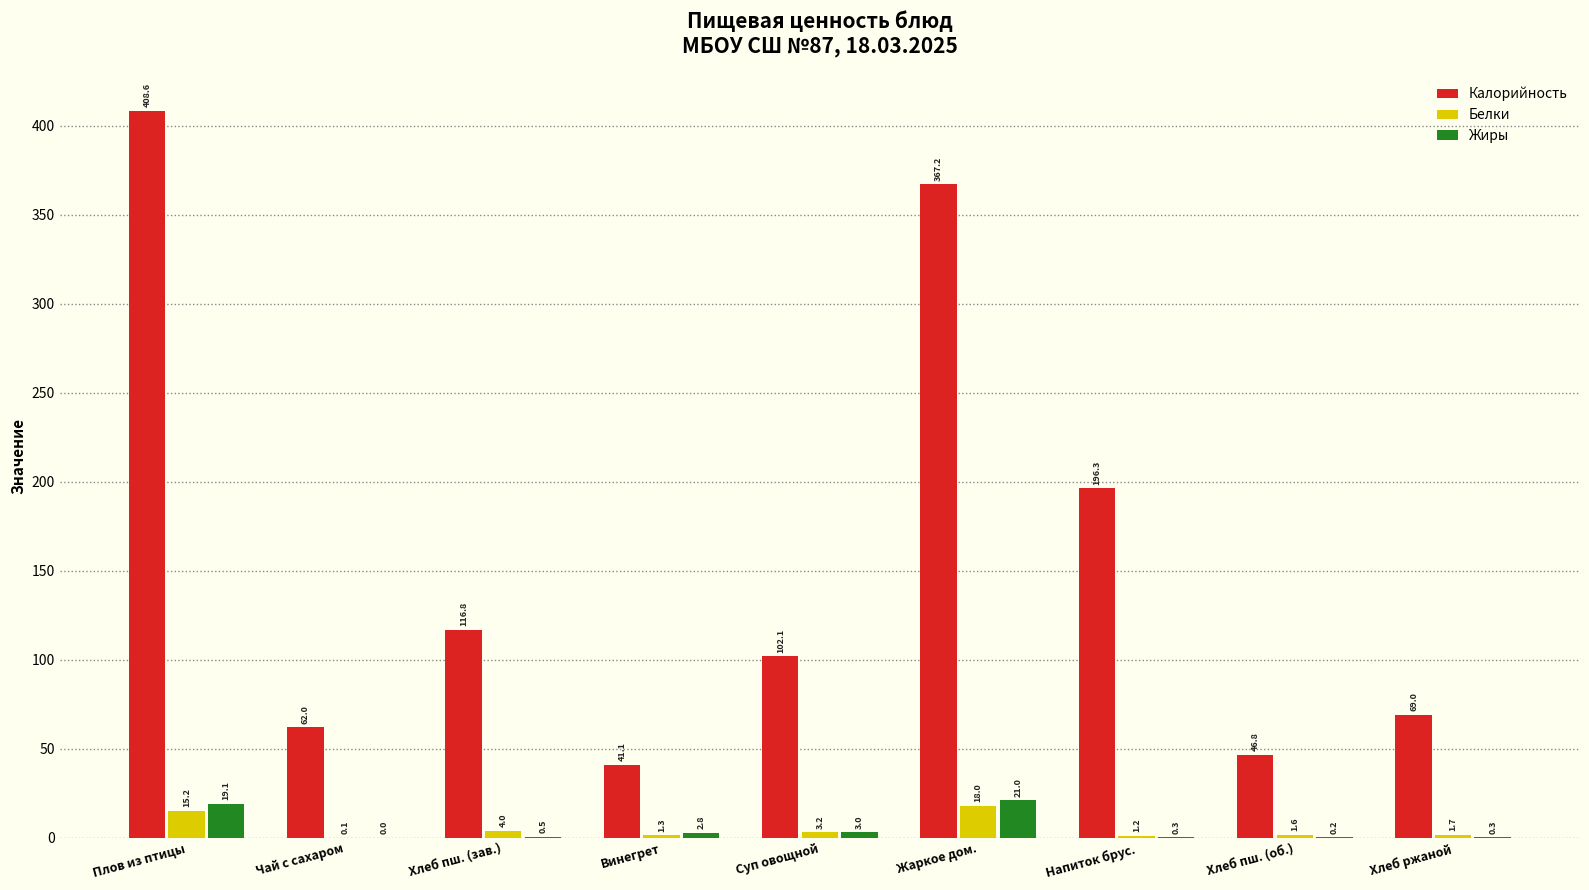

What is the sum of the Белки values at Суп овощной and Хлеб пш. (зав.)?

7.2